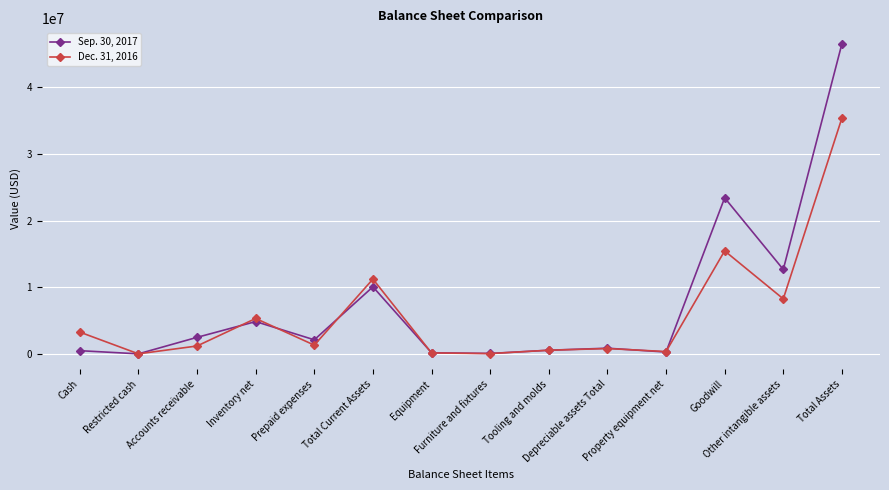

Does the chart have visible grid lines?

Yes